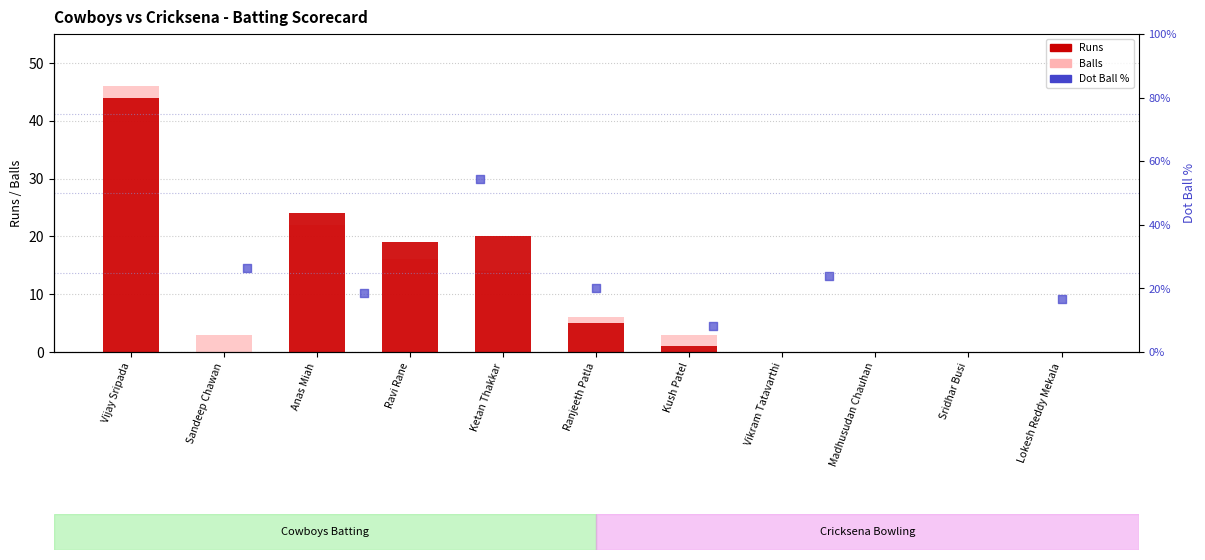

Which series has the largest total across all categories?

runs